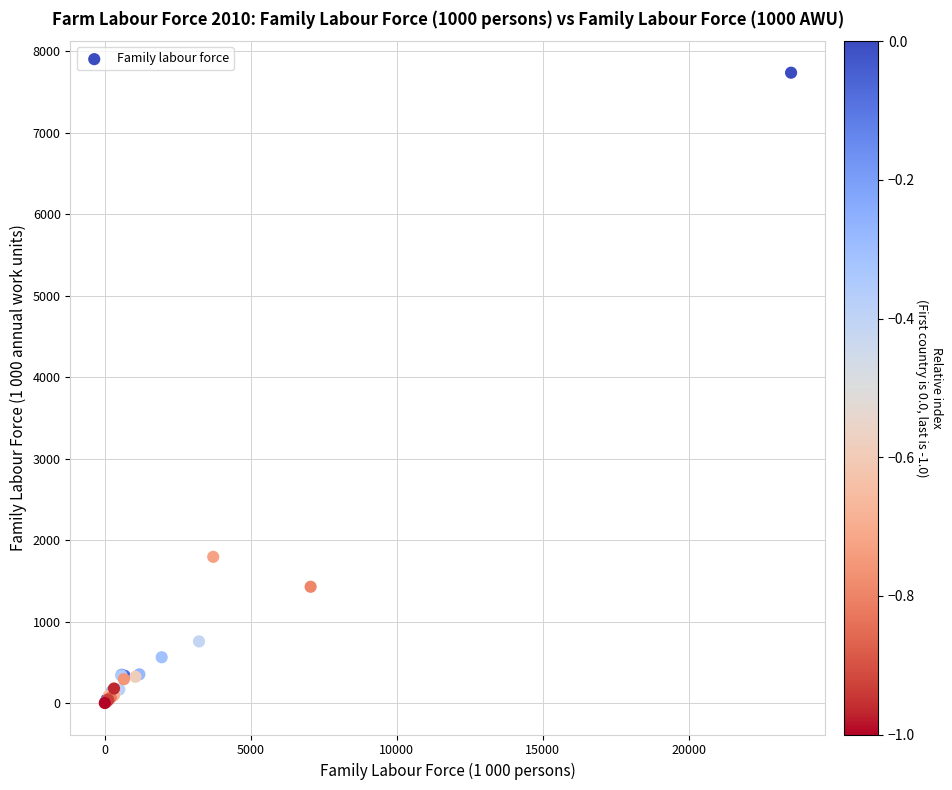

What Y value in the scatter plot is closest to 3869?

1795.6